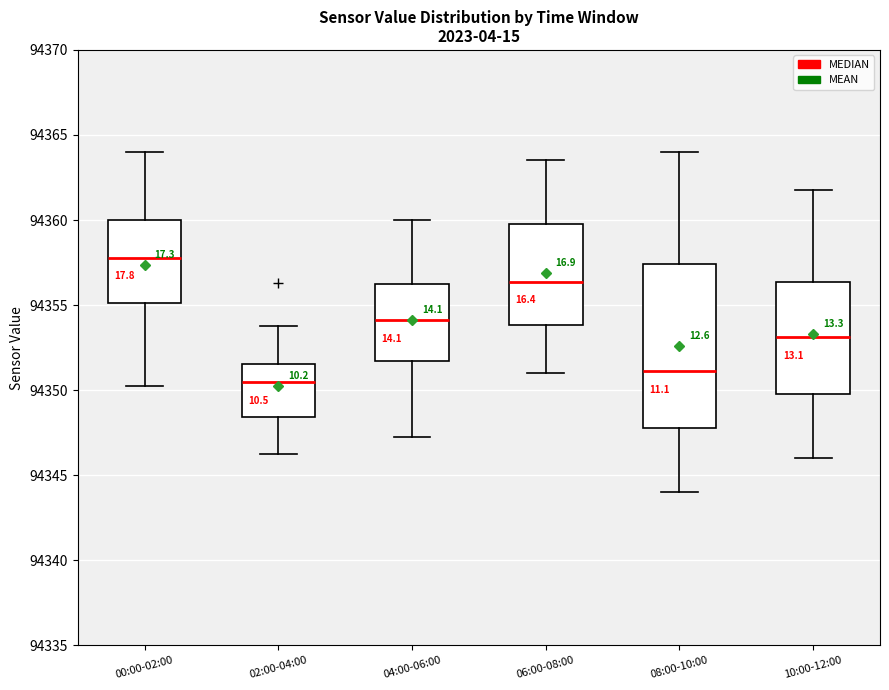

Where is the lower edge of the box for 02:00-04:00 on the y-axis? The values are not printed on the chart, so give them approximately, as read against the axis.

94348.5